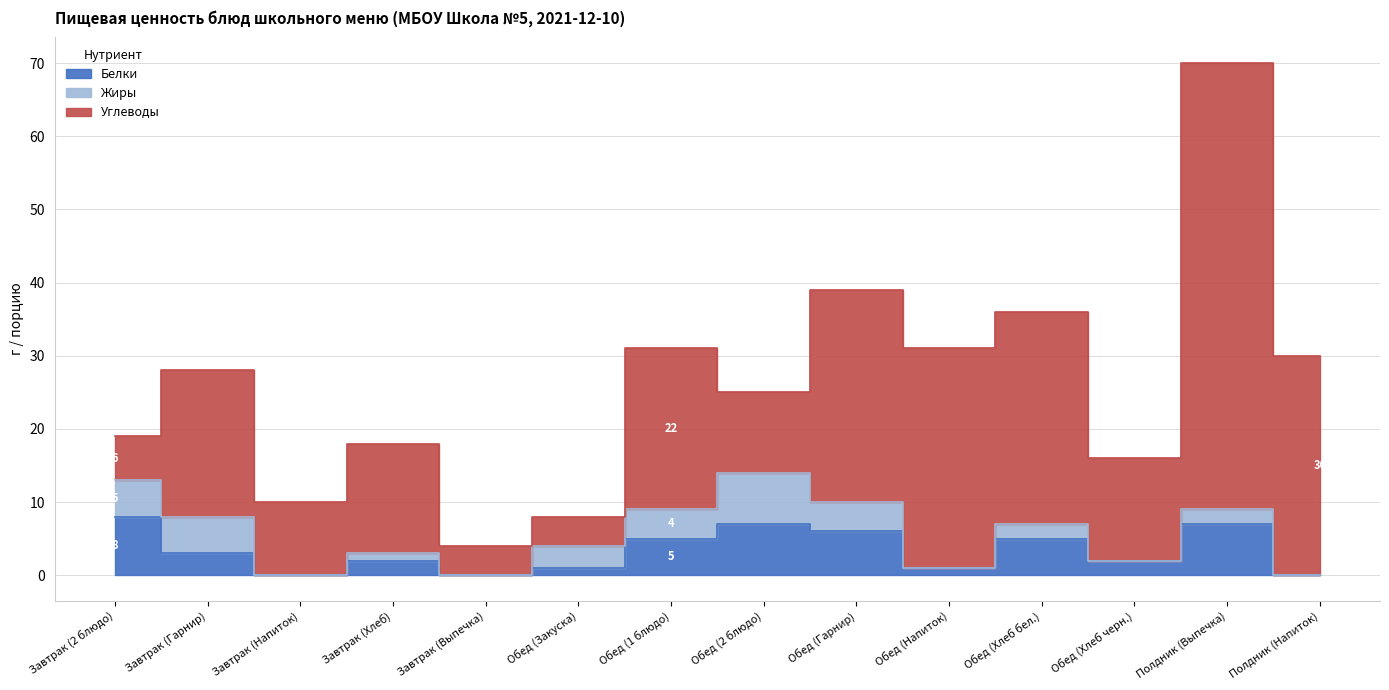

Which has a higher value, Обед (Хлеб бел.) or Обед (Гарнир)?

Обед (Гарнир)